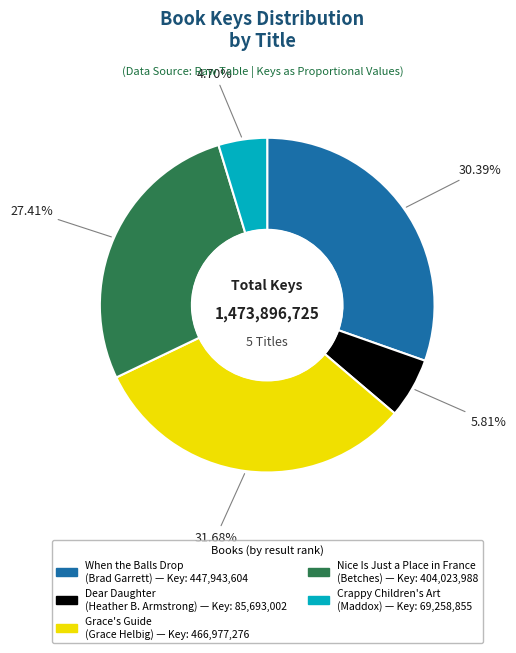

Which slice is the largest?

Grace's Guide (Grace Helbig)